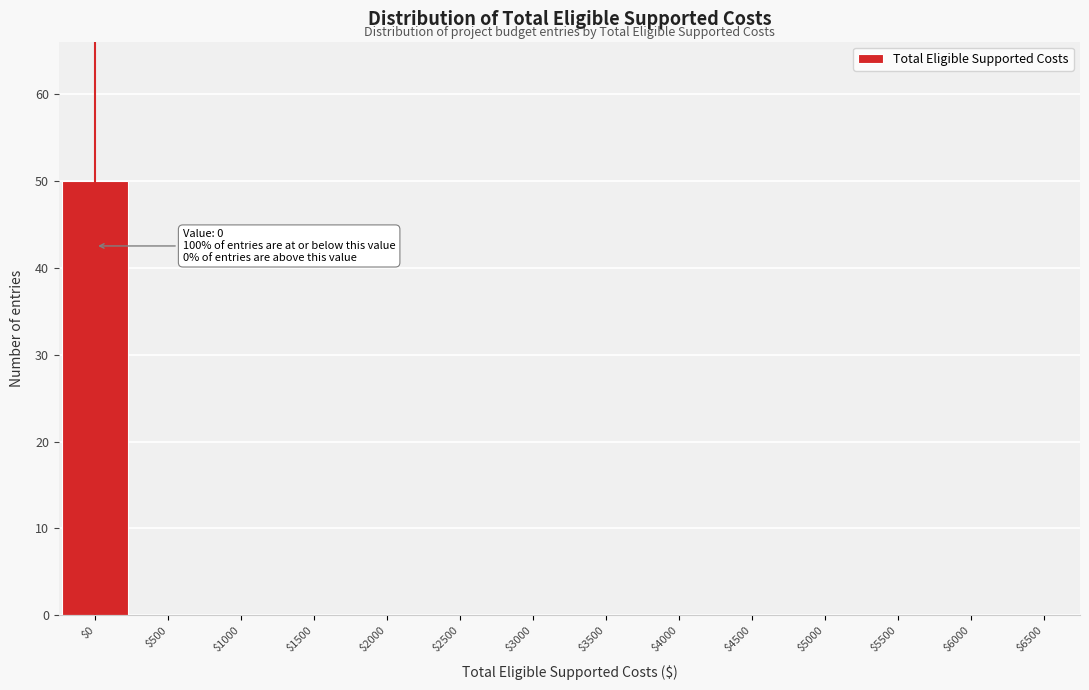

Over which range of the x-axis is the bar tallest?

-250 to 250